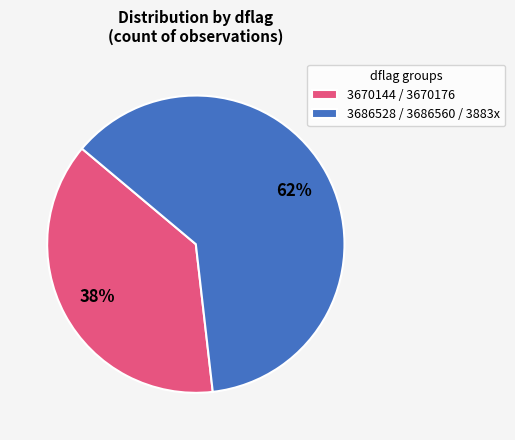

What is the ratio of the value at 3686528 / 3686560 / 3883x to the value at 3670144 / 3670176?

1.6